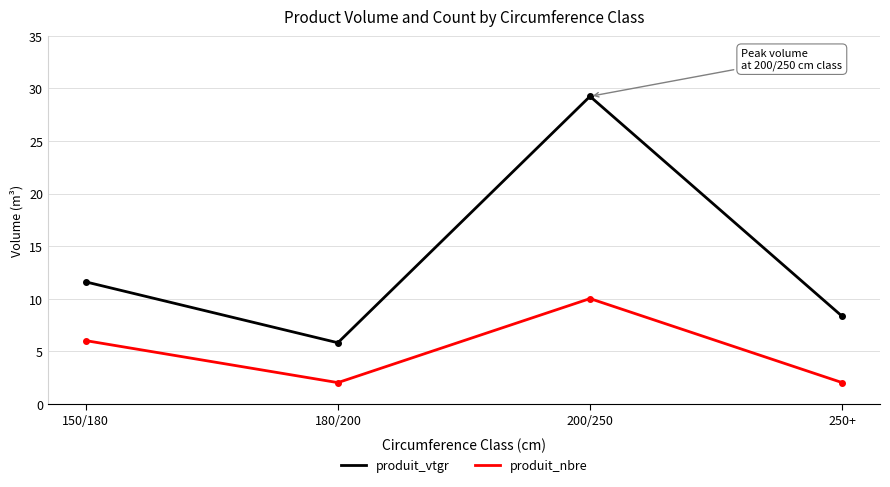

What is the label of the 1st point from the left?

150/180